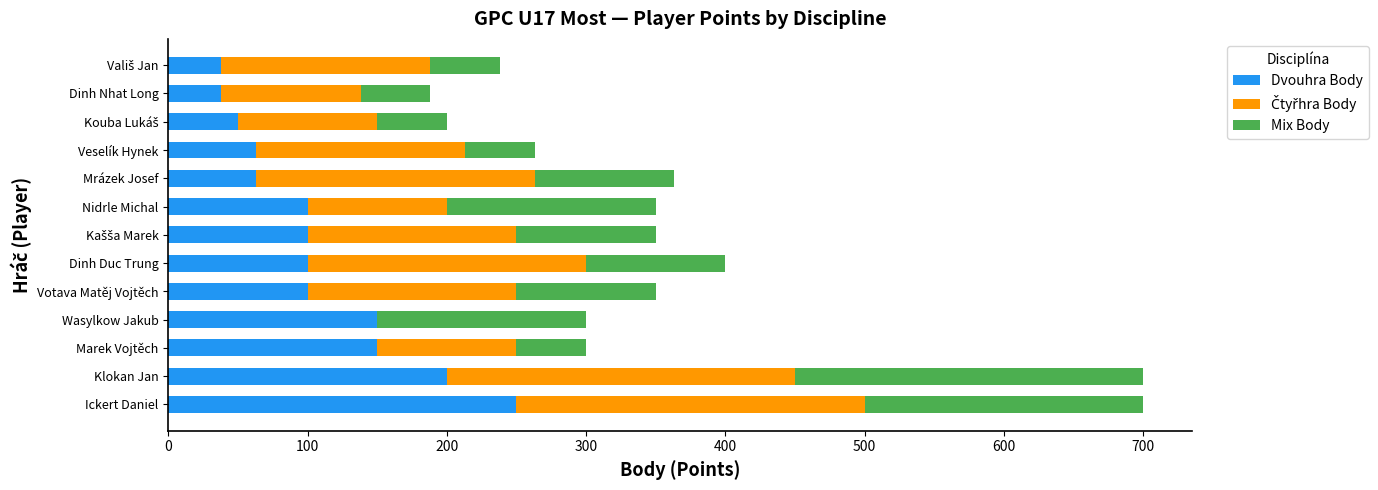

What value does the Dvouhra Body series have at Votava Matěj Vojtěch?

100